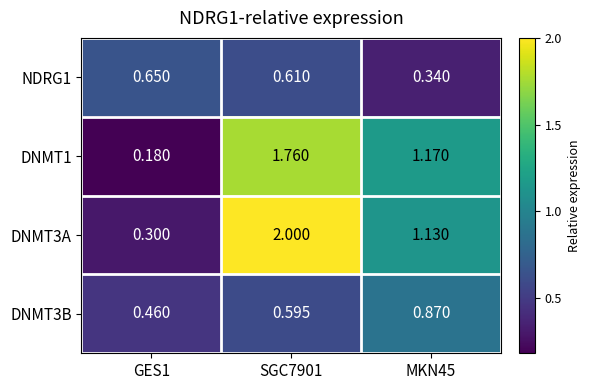

At how many categories does at least one series exceed 0?

3